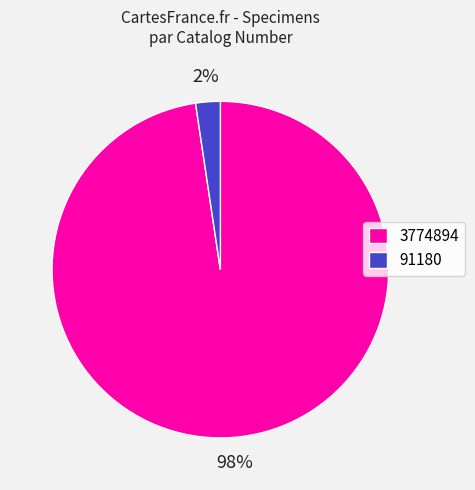

To the nearest percent, what percentage of the pie is 91180?

2%